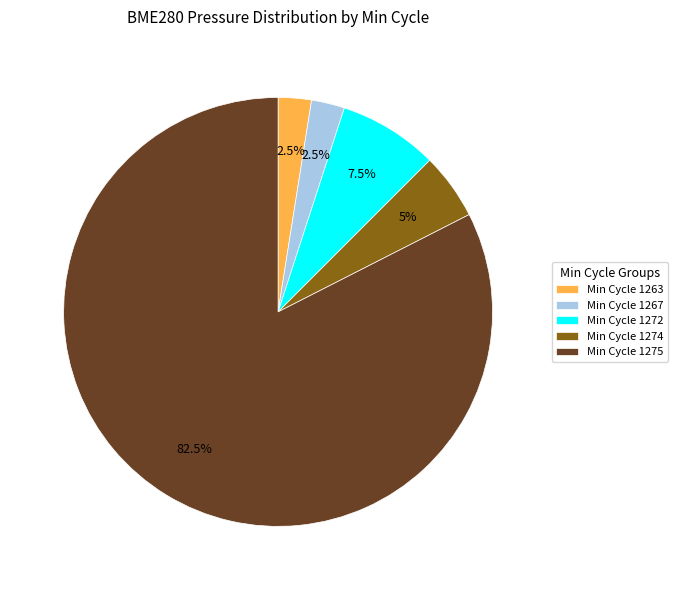

What is the ratio of the value at Min Cycle 1274 to the value at Min Cycle 1272?

0.7